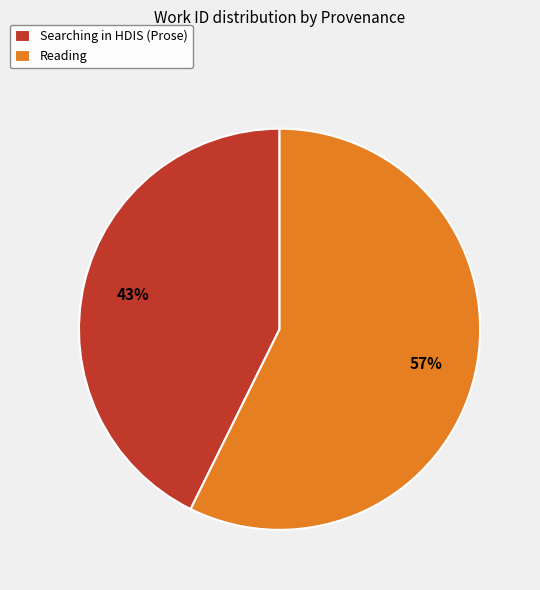

Is it true that Reading is 57% of the pie?

True